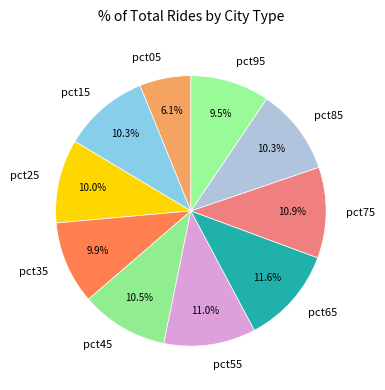

Is pct75 the majority of the pie?

No